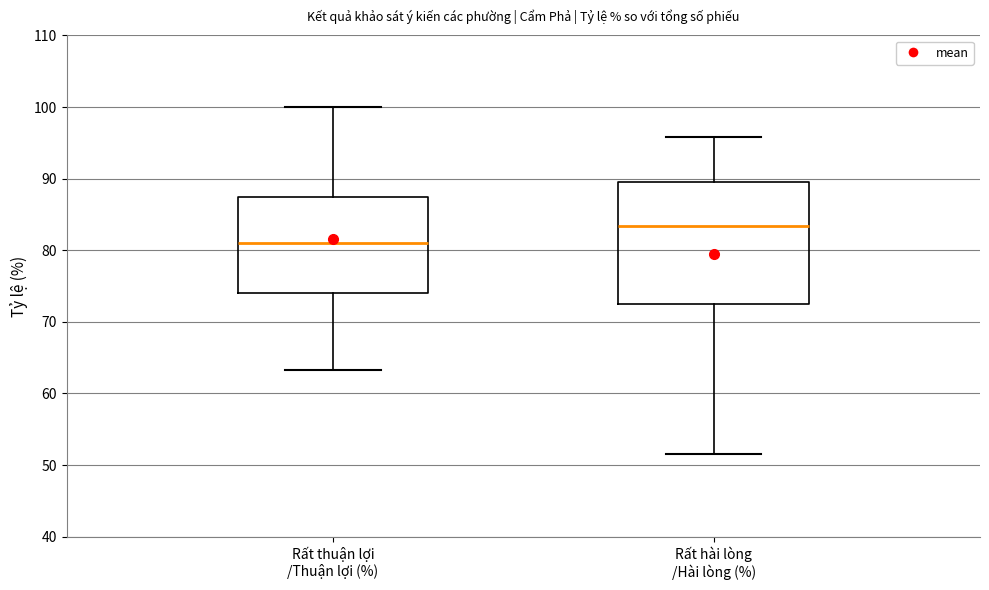

Reading left to right, transcribe this box plot: for each box, give where its median line is, the range the box spans, and where its two whiskers end, as read against the y-axis. The values are not printed on the chart, so give them approximately, as read against the axis.

Rất thuận lợi /Thuận lợi (%): median 81, box 74 to 88, whiskers 63 to 100
Rất hài lòng /Hài lòng (%): median 83, box 73 to 90, whiskers 52 to 96